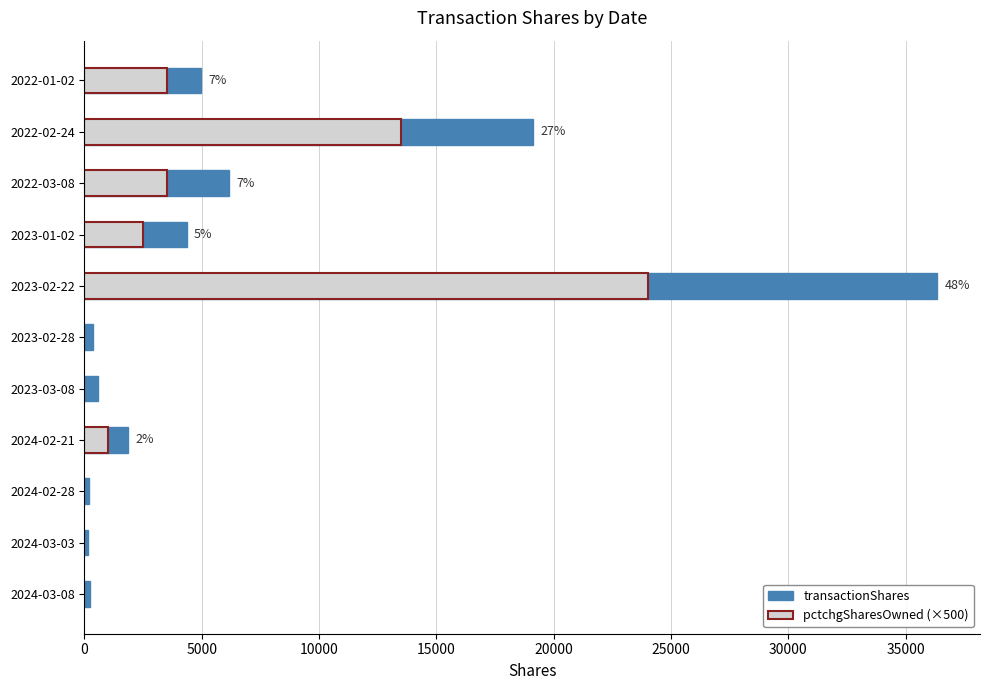

What position from the left is 15000?

4